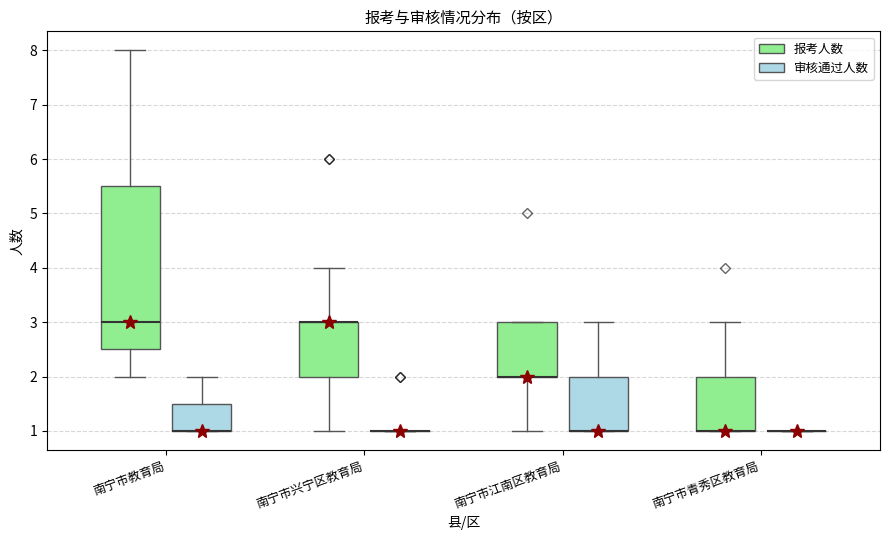

Comparing the boxes themselves (not the whiskers), which one is the tallest?

南宁市教育局 (报考人数)